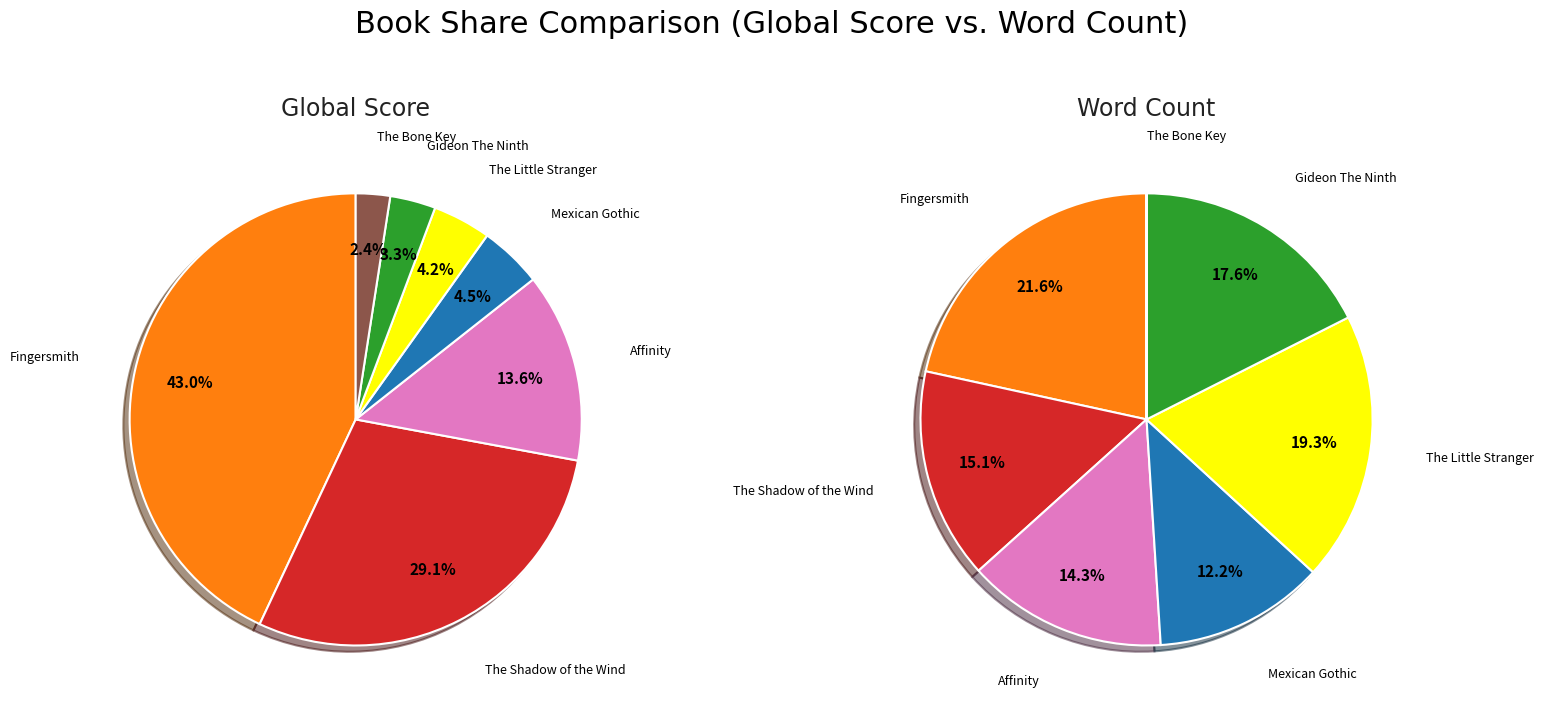

How many segments does this pie chart have?

7